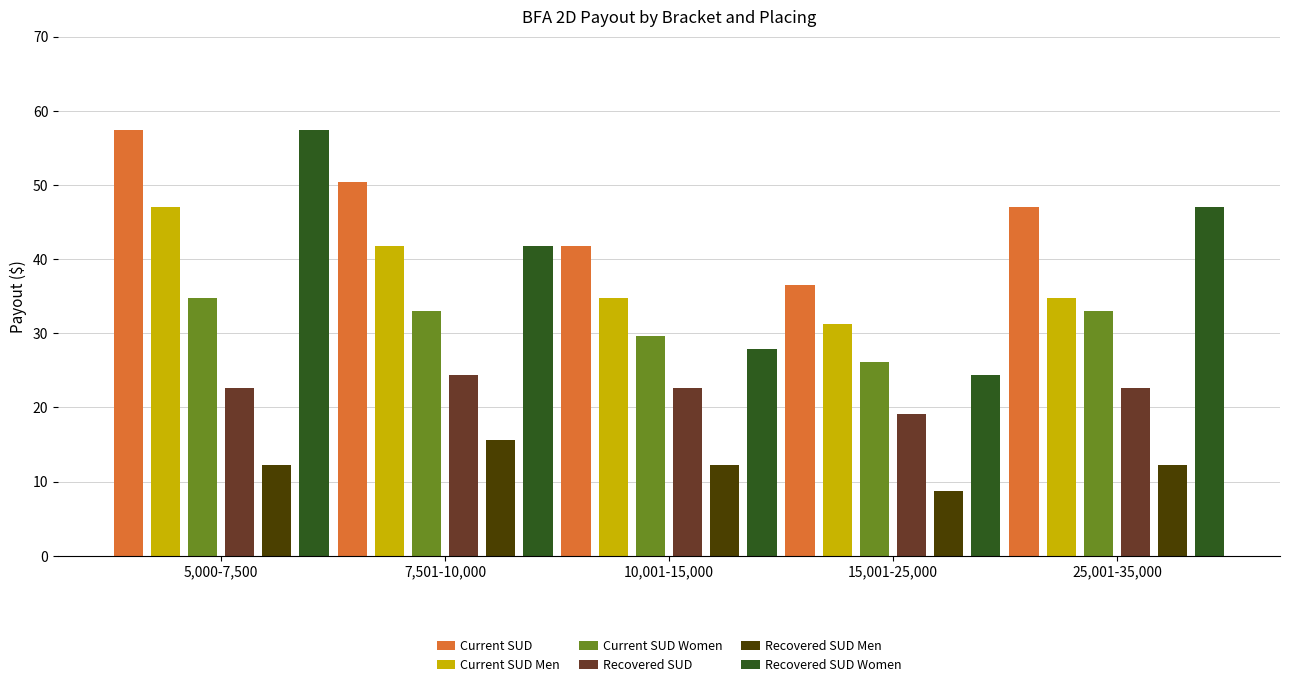

What is the difference between the second highest and second lowest values in the Current SUD Men series?

7.0